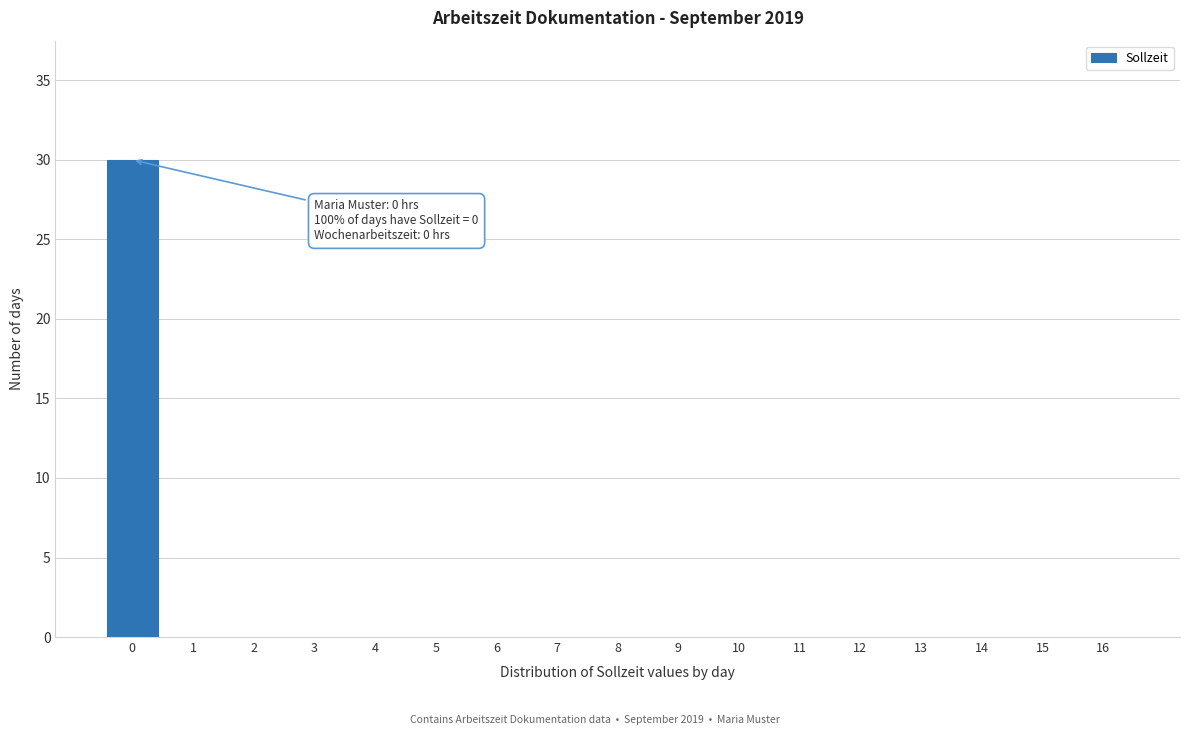

Reading left to right, transcribe all the data shown in this chart.

0=30	1=0	2=0	3=0	4=0	5=0	6=0	7=0	8=0	9=0	10=0	11=0	12=0	13=0	14=0	15=0	16=0